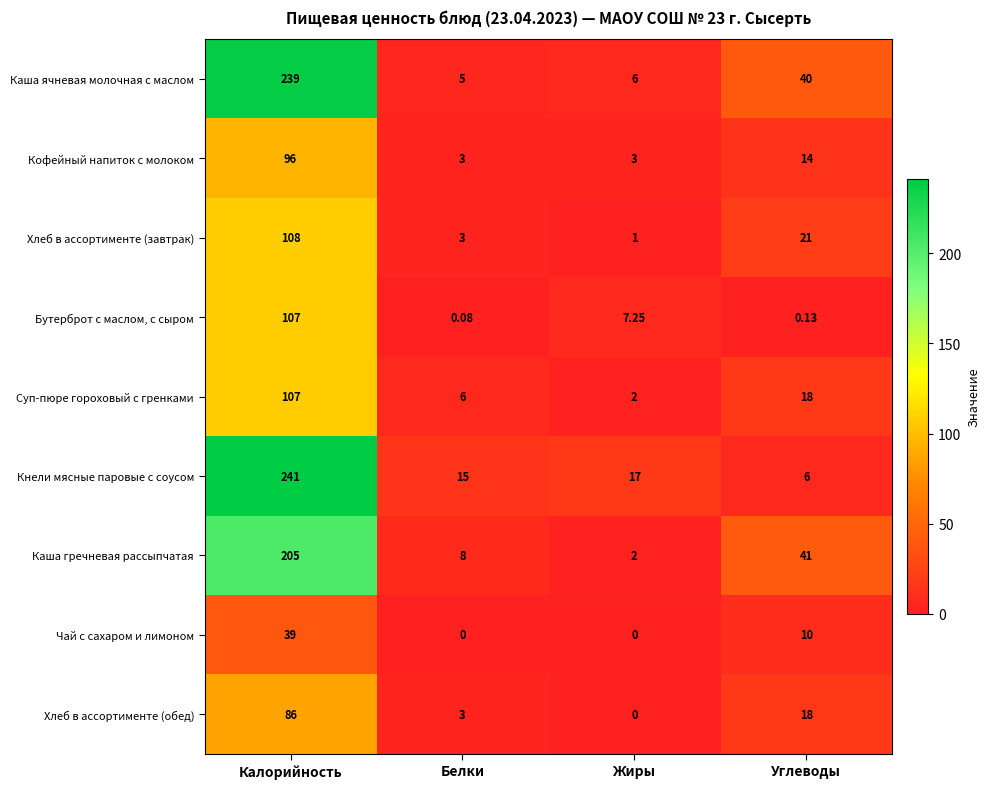

At which label is Каша гречневая рассыпчатая closest to 103?

Углеводы